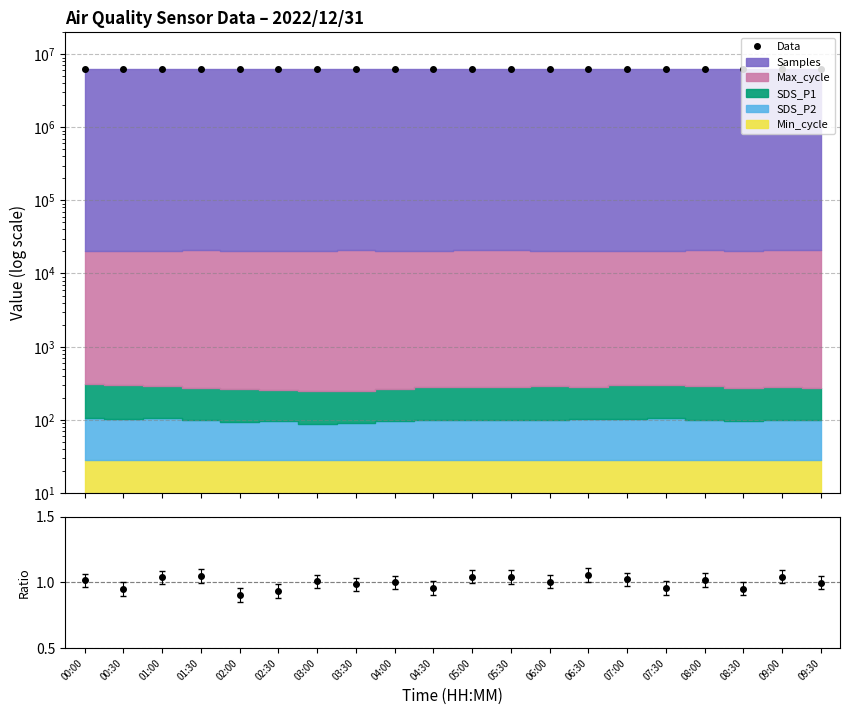

Reading left to right, transcribe all the data shown in this chart.

6247866.6	6245755.1	6247135.7	6264803.0	6259142.7	6274275.4	6262695.8	6247548.8	6247063.8	6248205.7	6246694.3	6246694.3	6247597.7	6247077.0	6244980.2	6249743.5	6248517.6	6244474.0	6246694.3	6243638.9